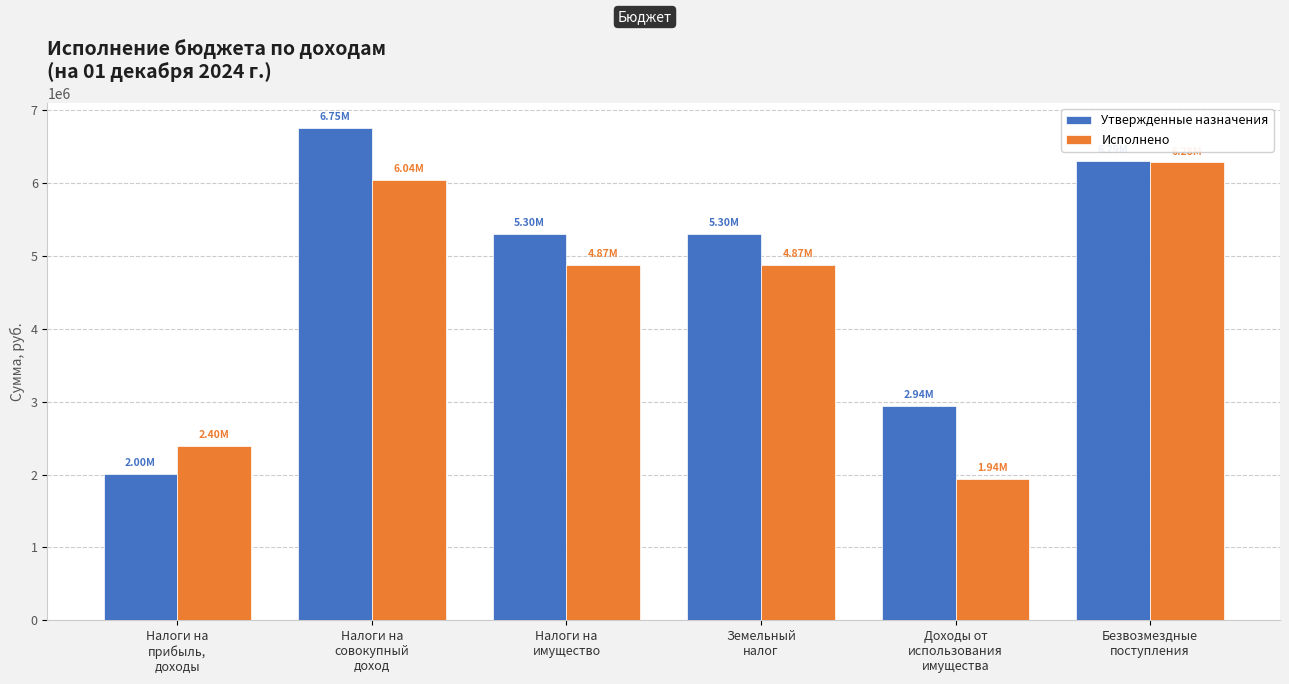

At which label does Утвержденные назначения reach its minimum?

Налоги на
прибыль,
доходы